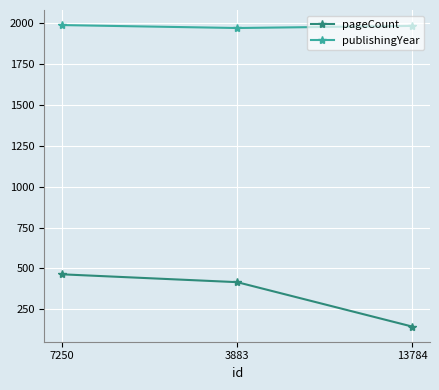

What is the label of the 1st point from the right?

13784